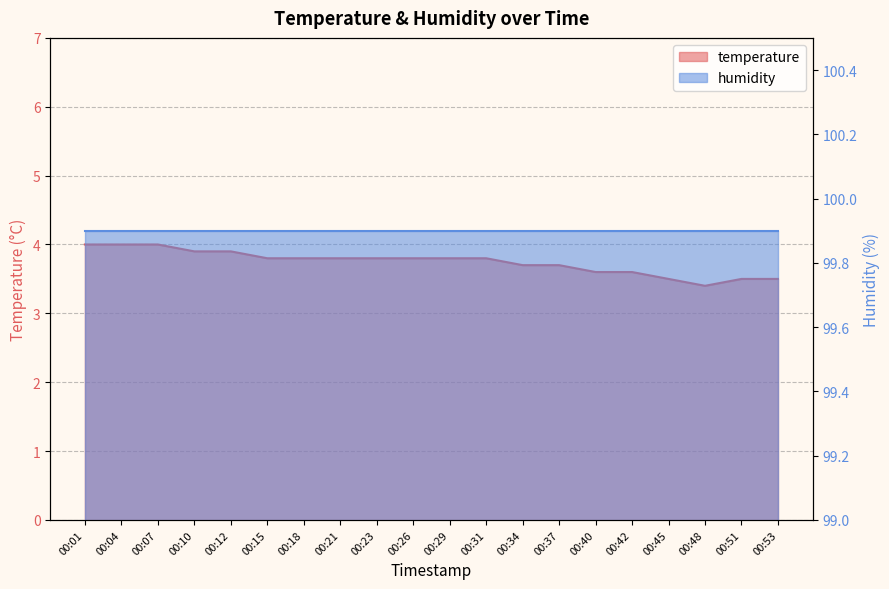

Is it true that the value at 00:26 is 2.5?

False